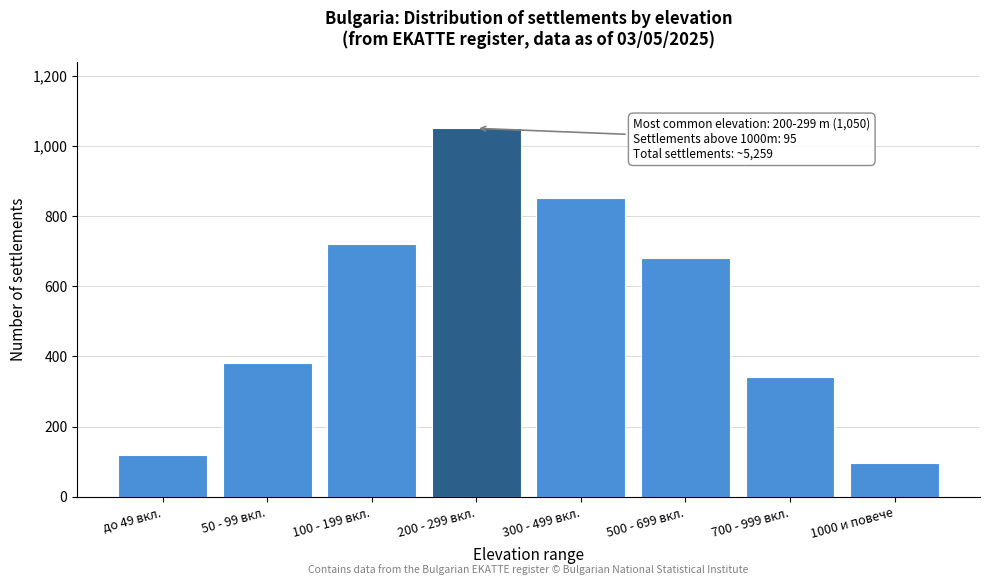

Reading left to right, what are all the values shown in this chart?

120	380	720	1050	850	680	340	95